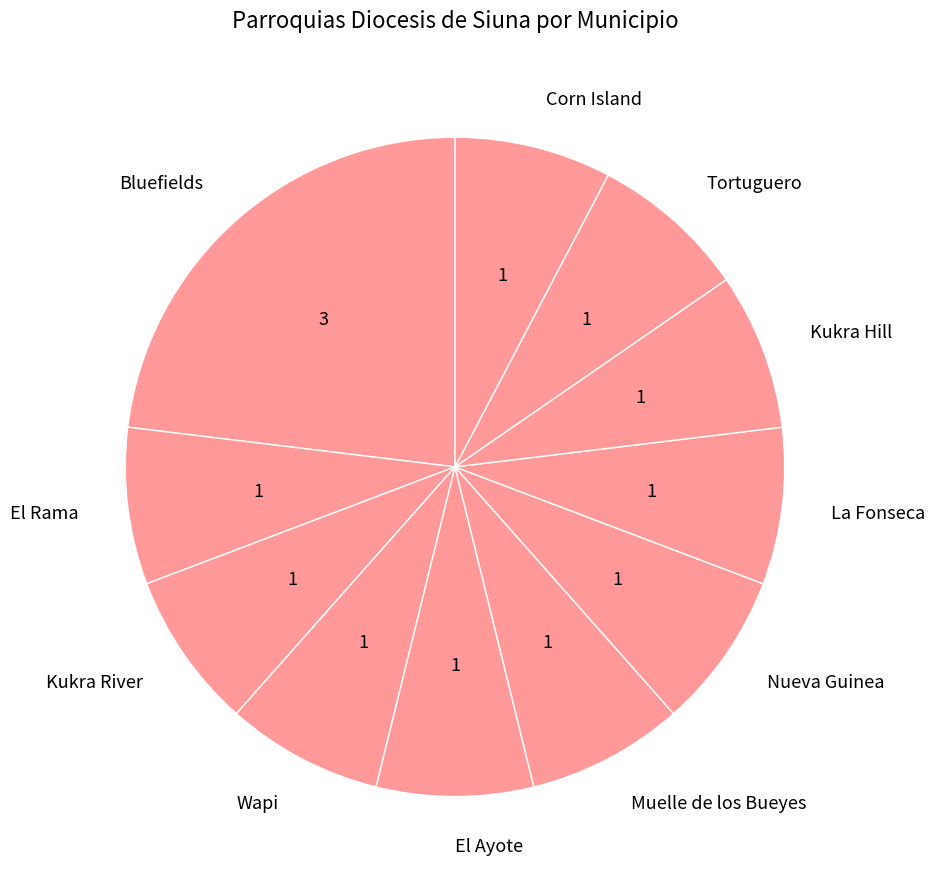

True or false: El Ayote accounts for 8% of the total.

True